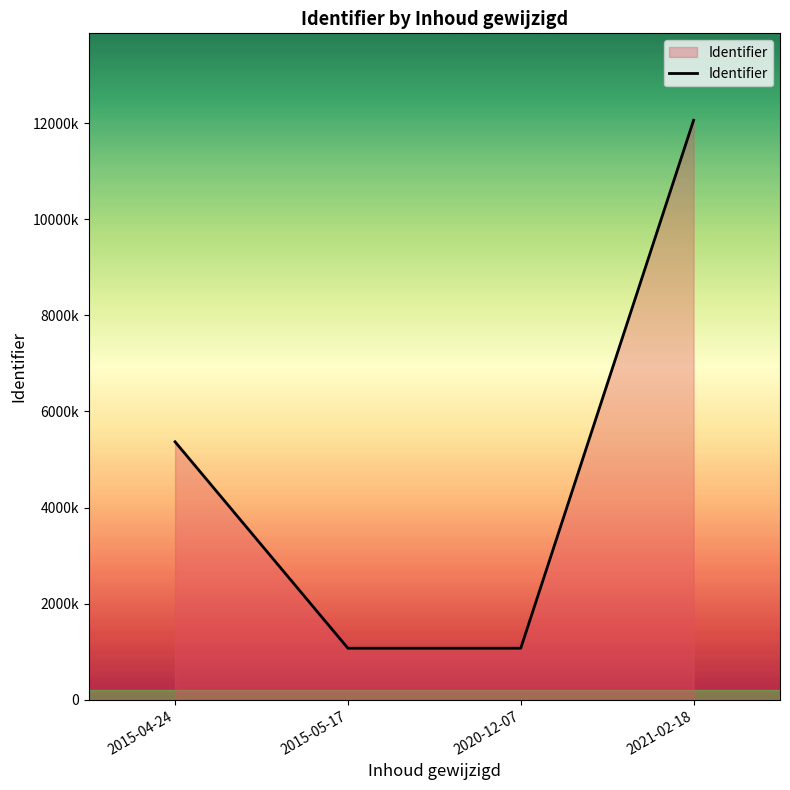

List the labels in order of value, smallest first.

2015-05-17, 2020-12-07, 2015-04-24, 2021-02-18